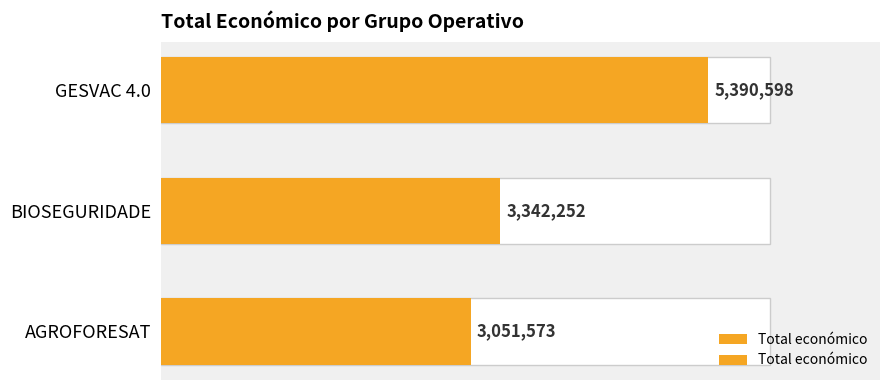

What is the change in value from BIOSEGURIDADE to AGROFORESAT?

-290679